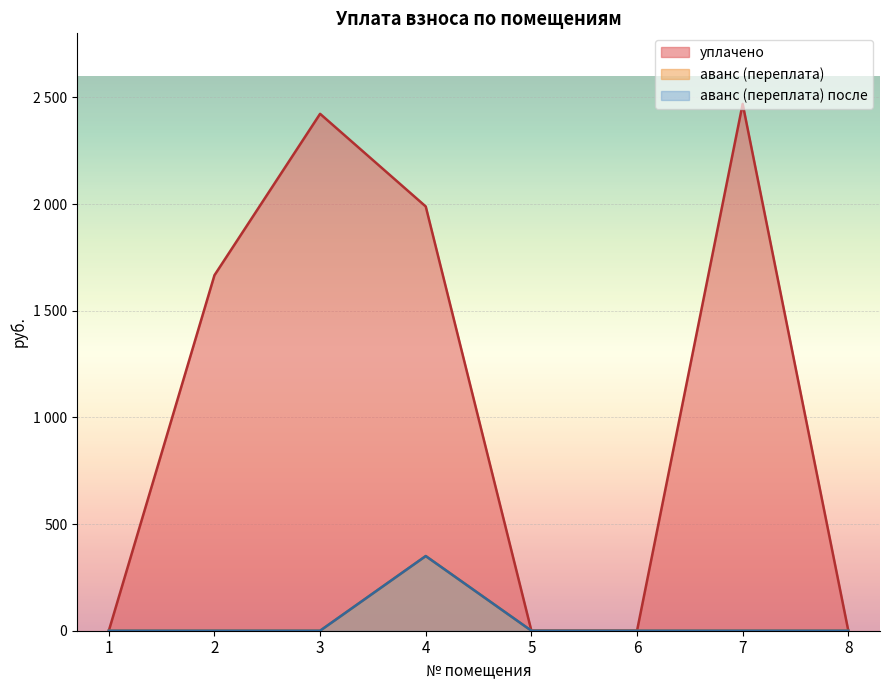

In уплачено, how many points are higher than both neighbors (excluding endpoints)?

2